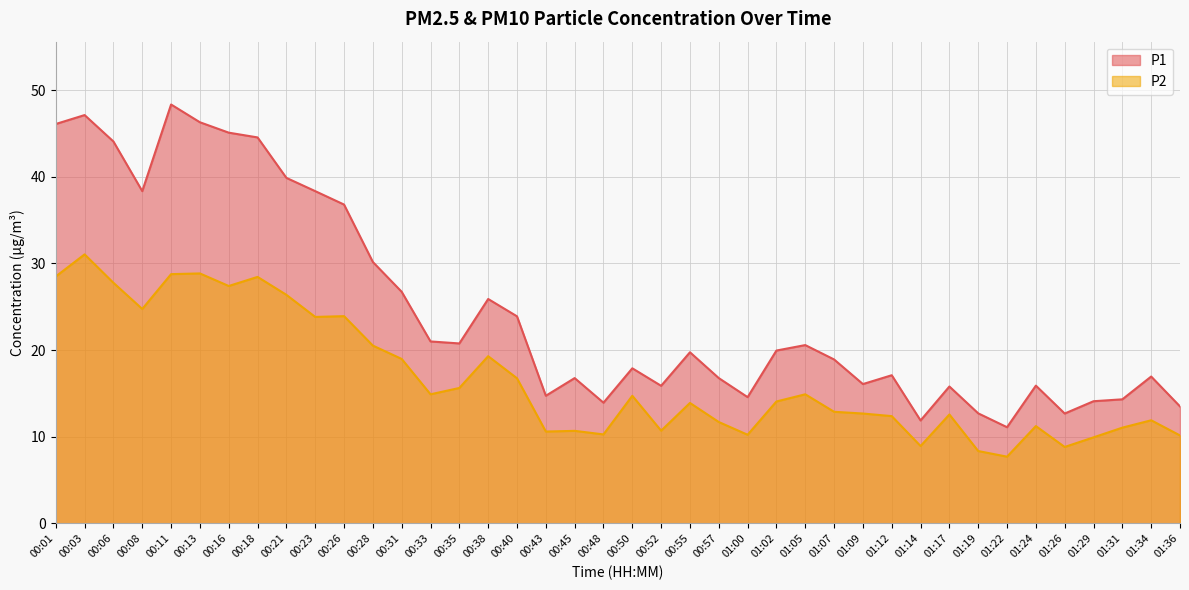

Is it true that P2 equals 16.8 at 00:40?

True